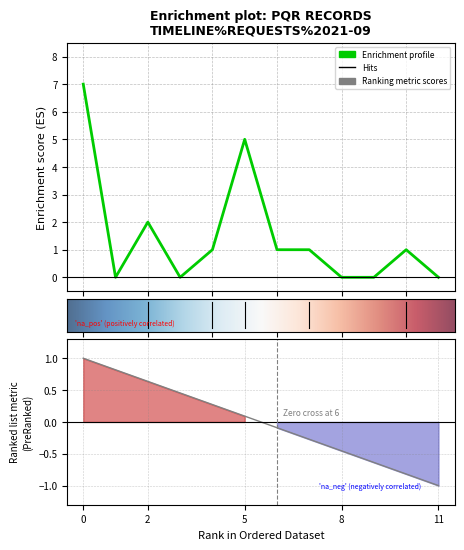

How many lines are shown in the chart?

3